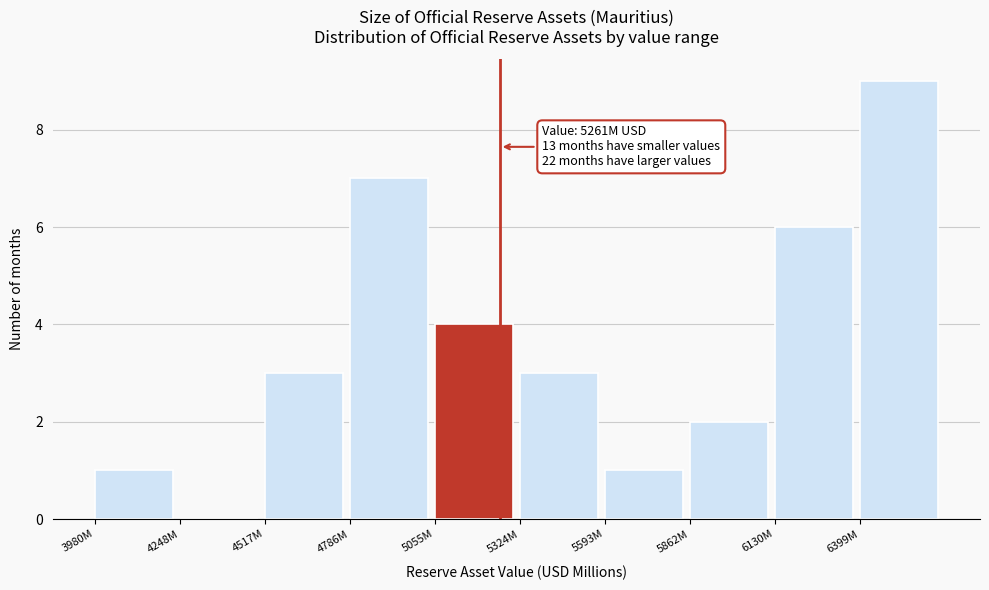

Reading left to right, extract all data points from this chart.

3980M=1	4248M=0	4517M=3	4786M=7	5055M=4	5324M=3	5593M=1	5862M=2	6130M=6	6399M=9